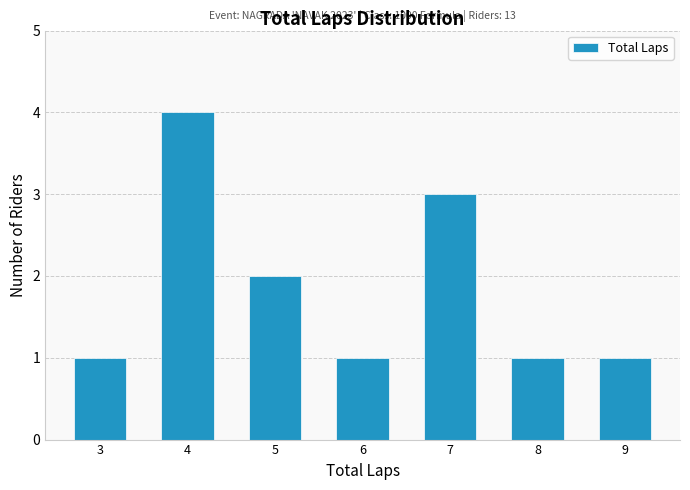

Reading left to right, extract all data points from this chart.

1	4	2	1	3	1	1